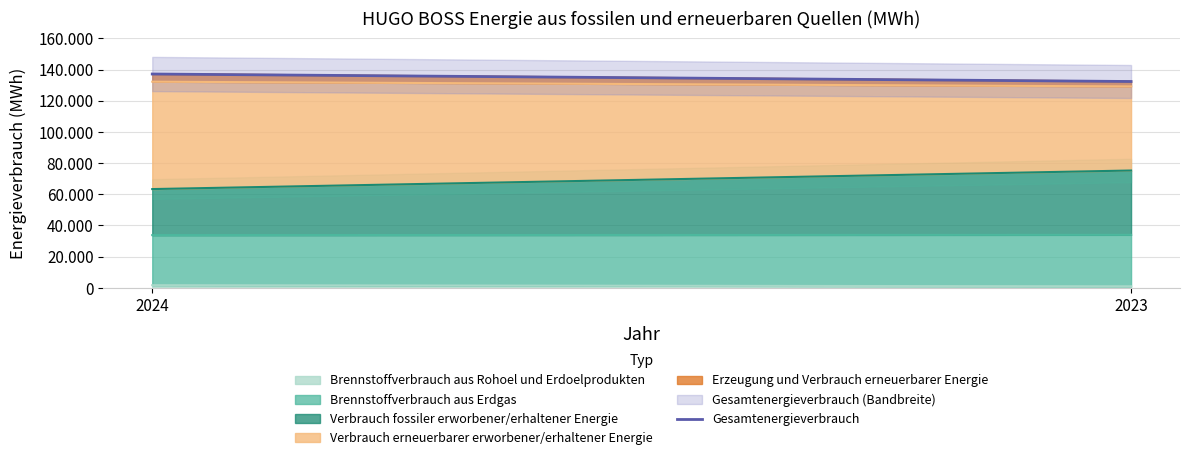

Which category has the lowest value across all series?

2023